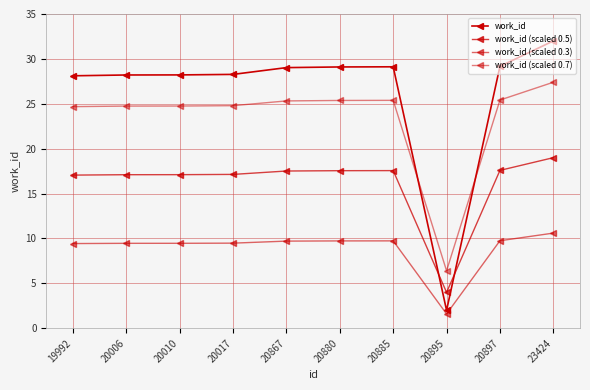

The work_id (scaled 0.5) series shows 17.1 at 20010. True or false?

True